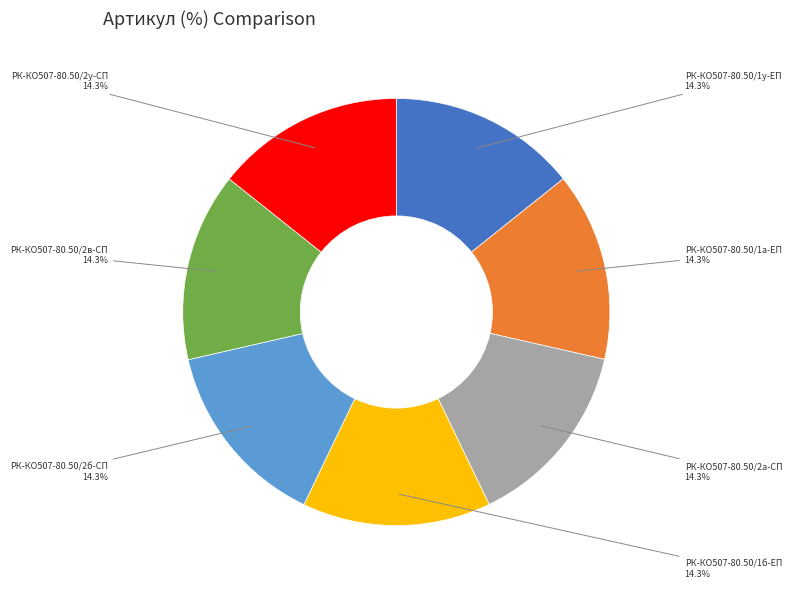

Does any single category account for the majority?

No